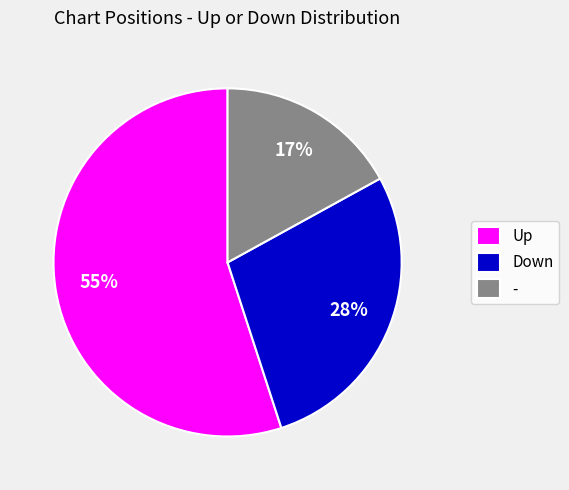

To the nearest percent, what portion does - represent?

17%